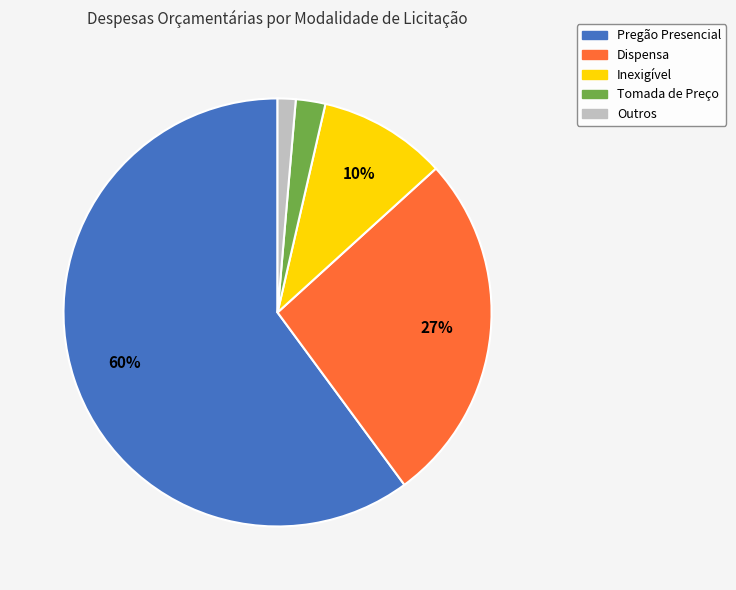

Count the number of slices in the pie.

5